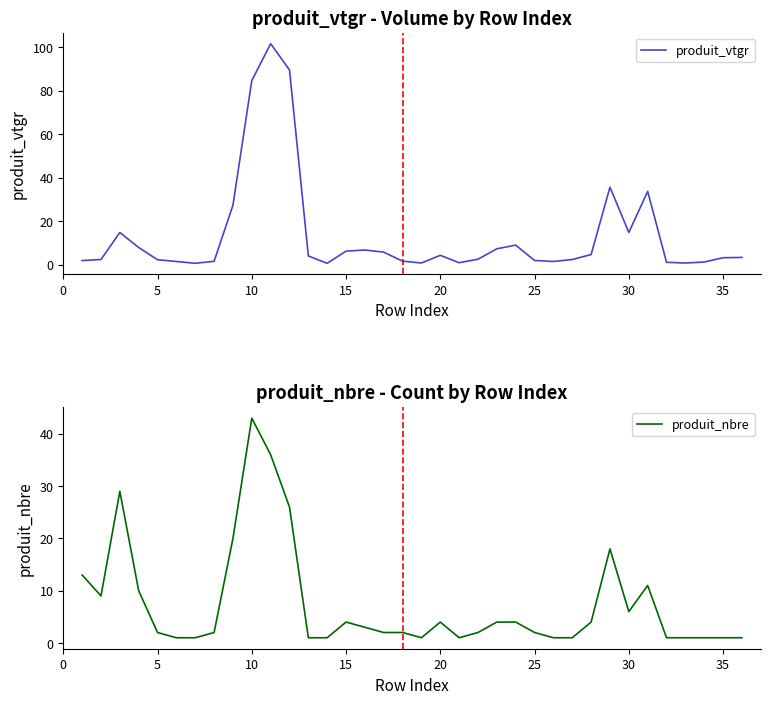

What is the maximum value for produit_vtgr?

101.5